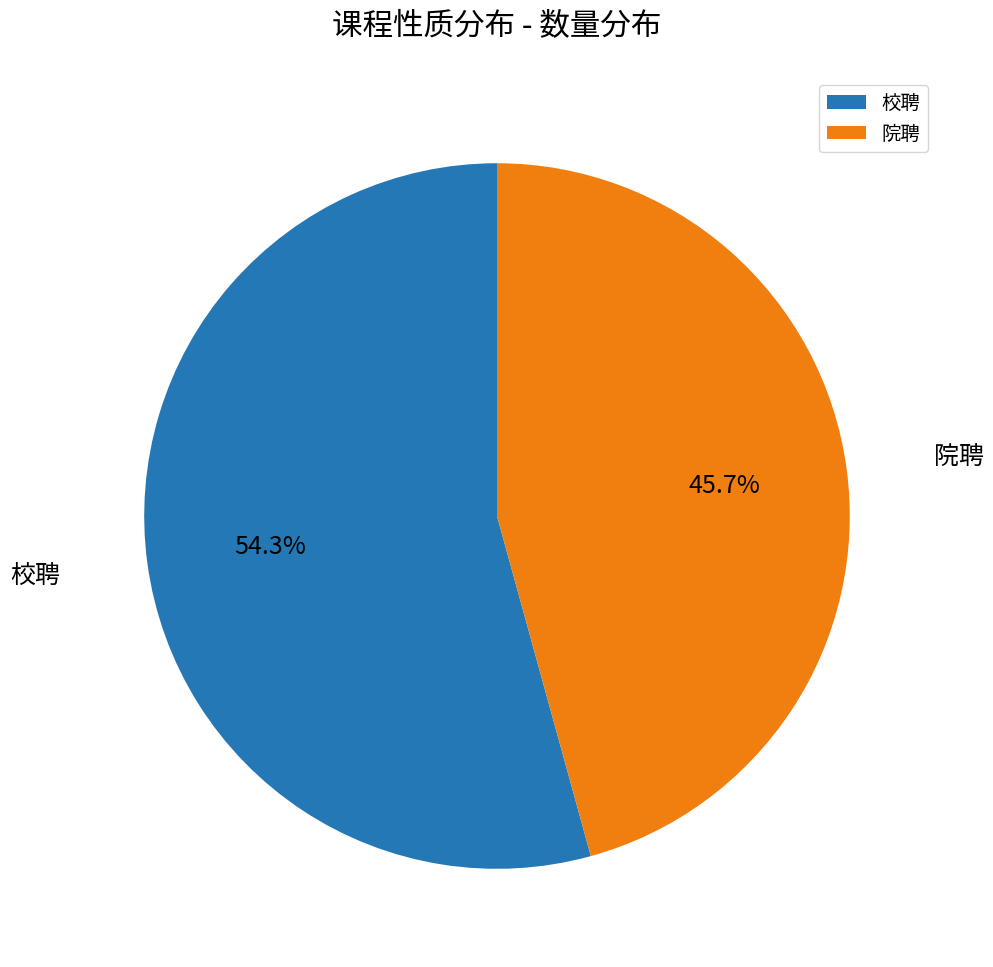

True or false: 院聘 accounts for 37% of the total.

False